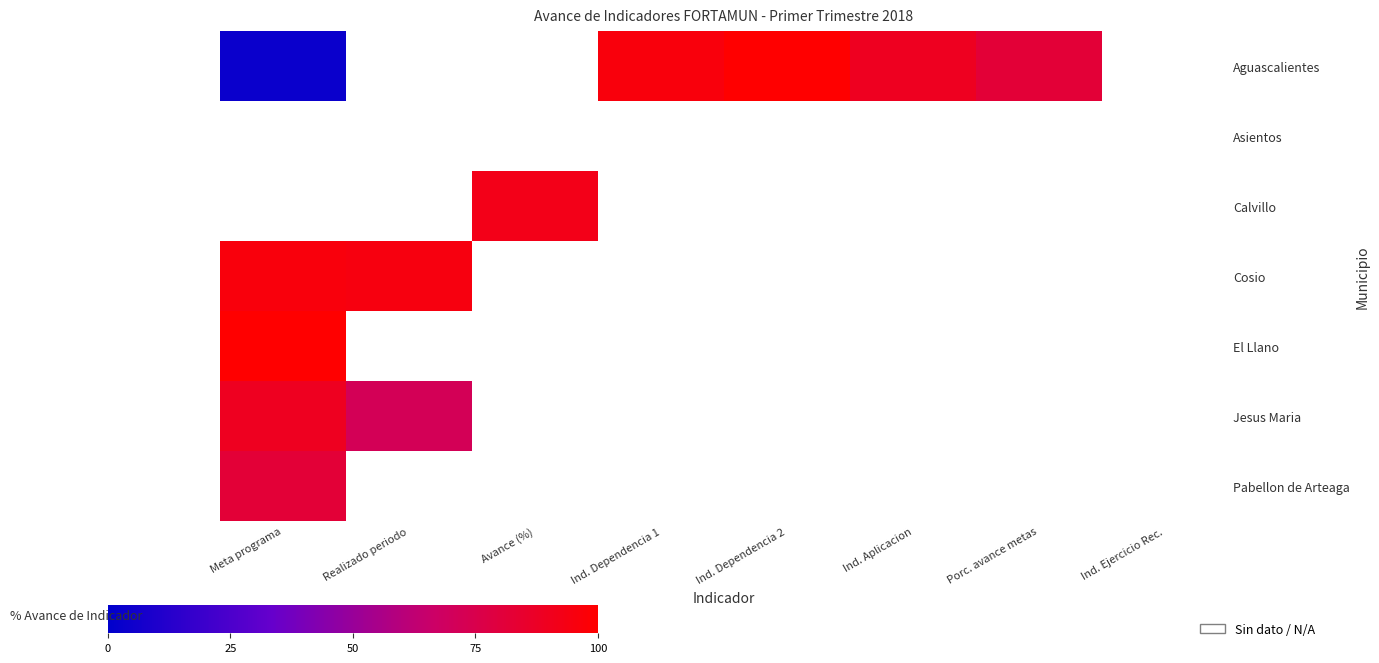

Between Porc. avance metas and Ind. Aplicacion, which is larger?

Ind. Aplicacion